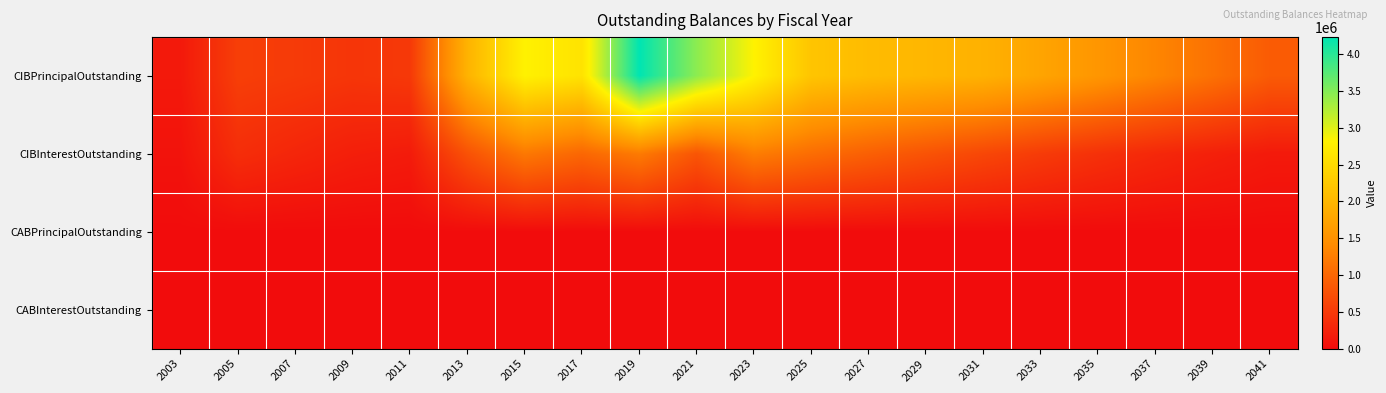

What is the difference between the highest and lowest values at 2003?

143000.0